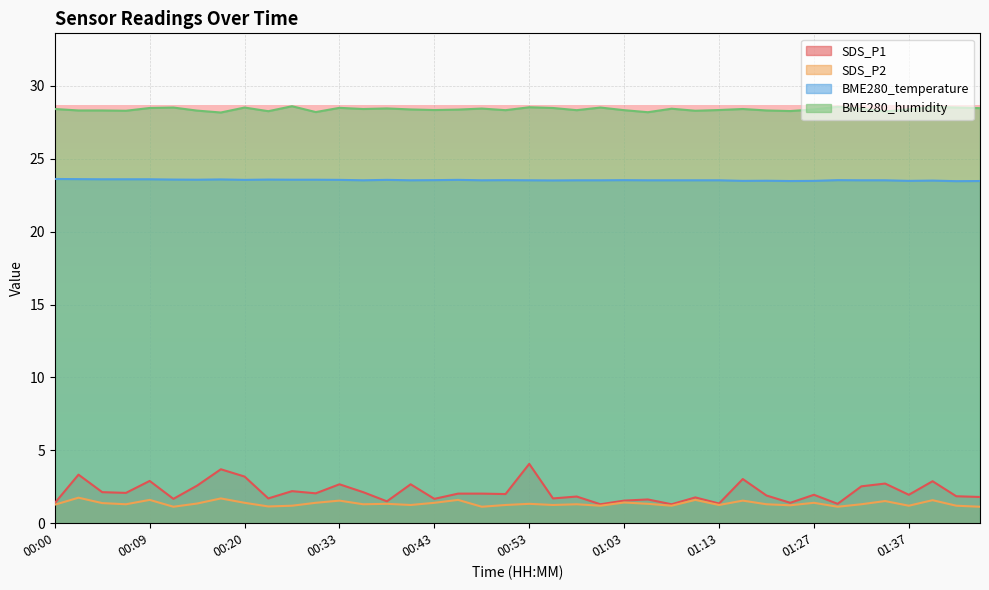

What is the difference between the maximum and minimum values in the SDS_P2 series?

0.6